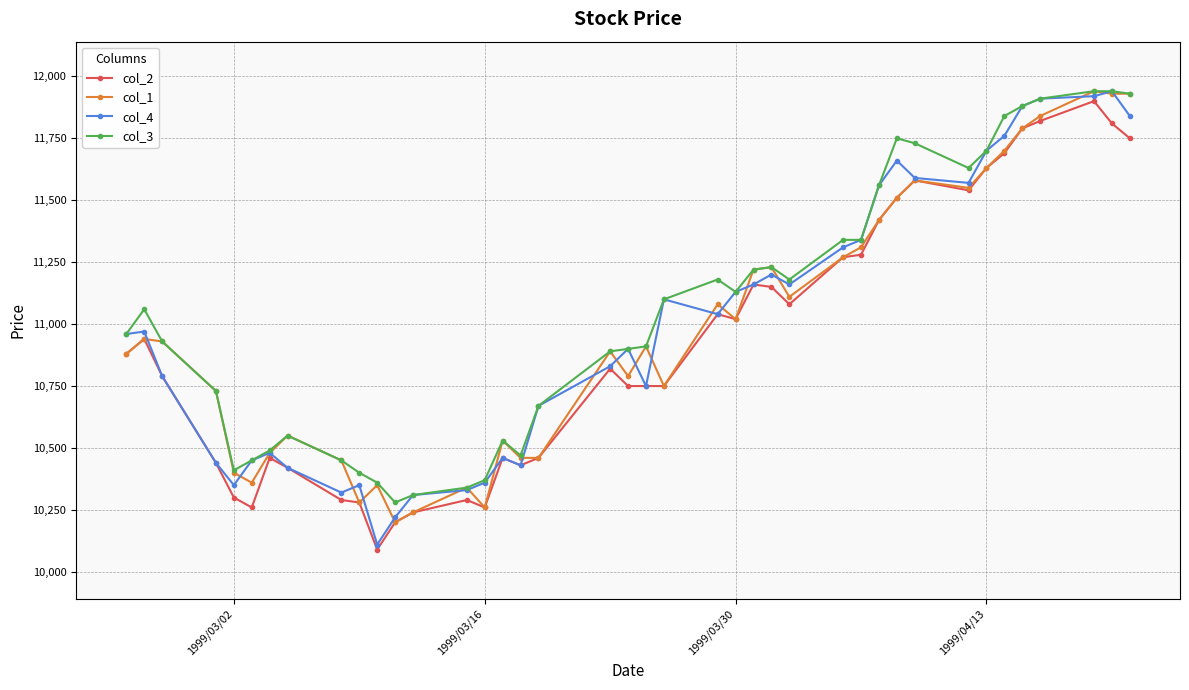

What are all the series names shown in the legend?

col_2, col_1, col_4, col_3